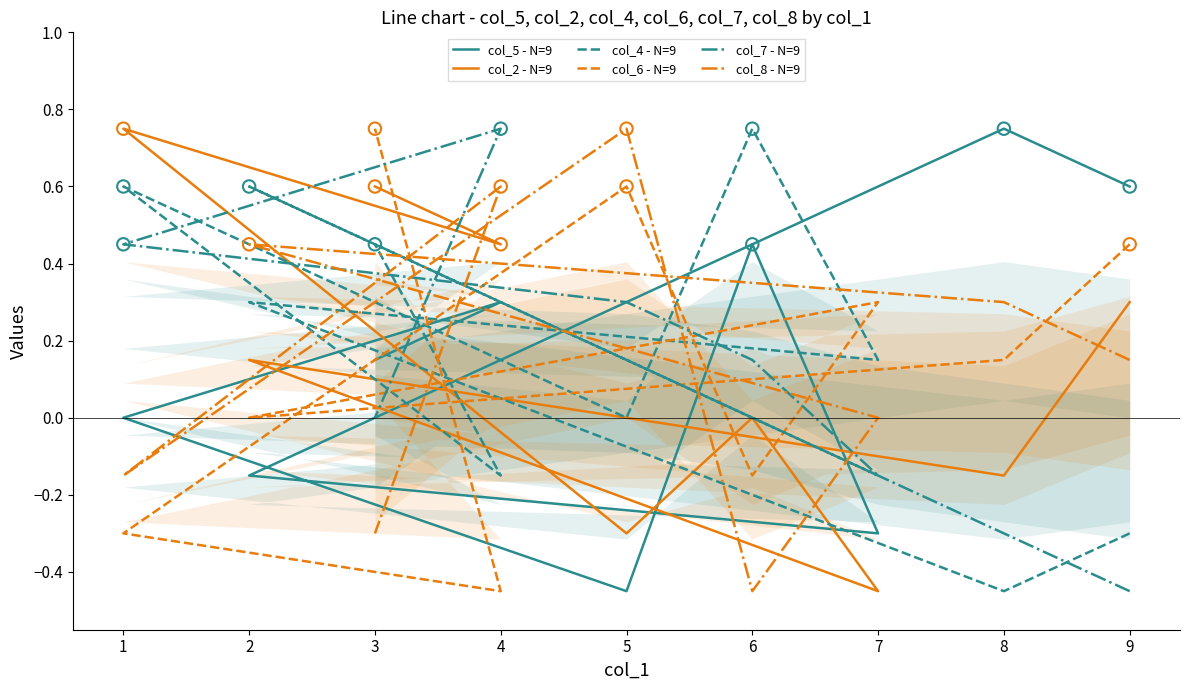

What are all the series names shown in the legend?

col_5 - N=9, col_2 - N=9, col_4 - N=9, col_6 - N=9, col_7 - N=9, col_8 - N=9